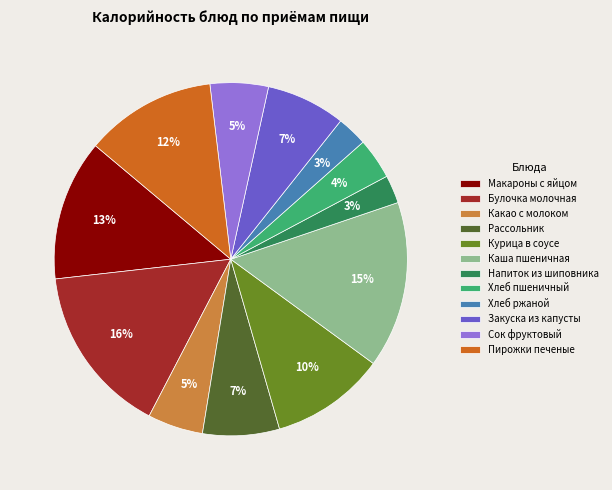

To the nearest percent, what portion does Сок фруктовый represent?

5%